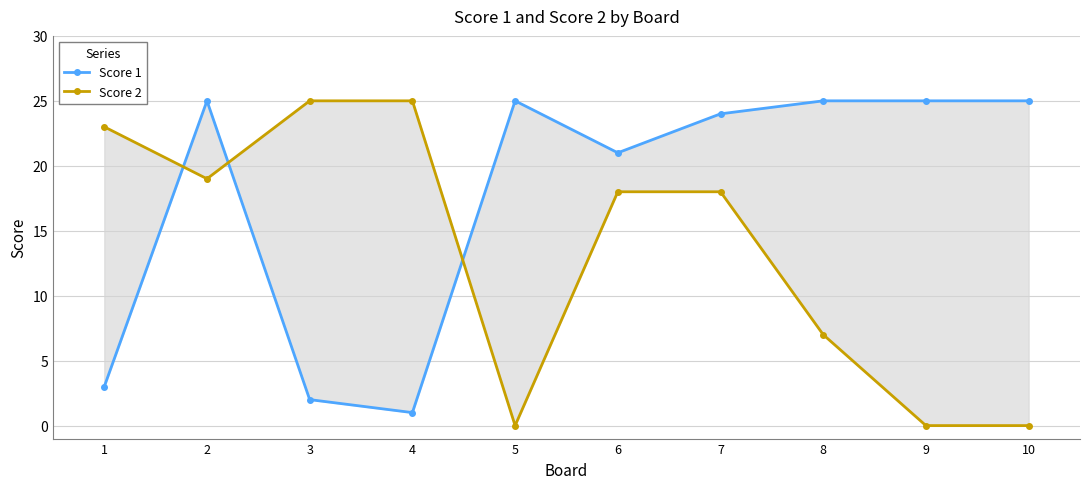

Between which two adjacent categories do Score 2 and Score 1 first intersect?

1 and 2